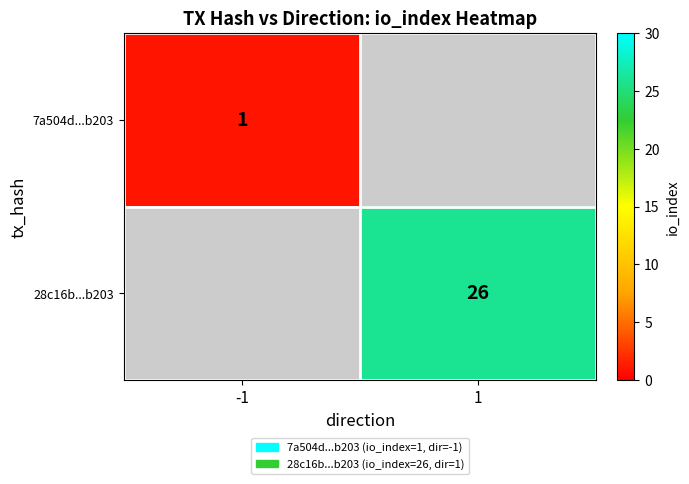

Is it true that 28c16b...b203 equals 26 at 1?

True